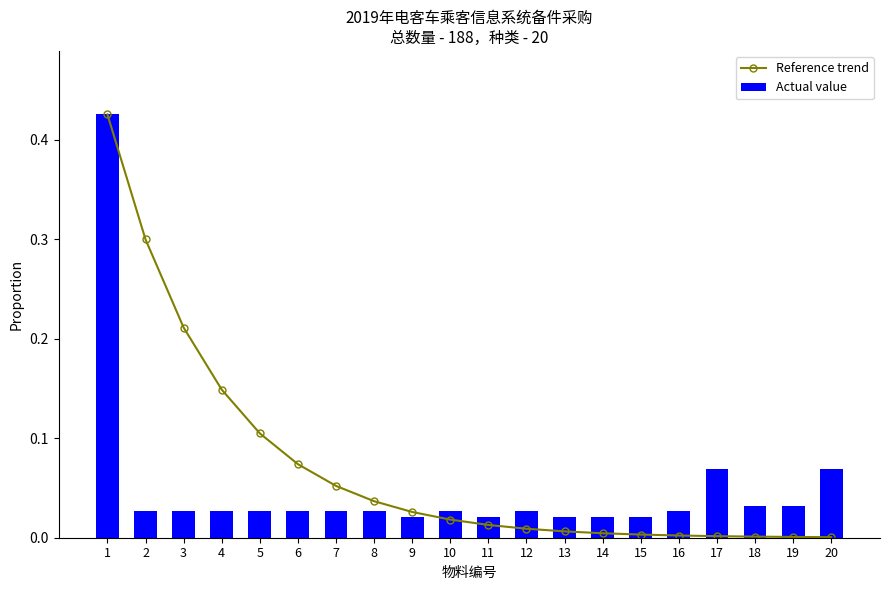

What is the total value across all series at 4?

0.2